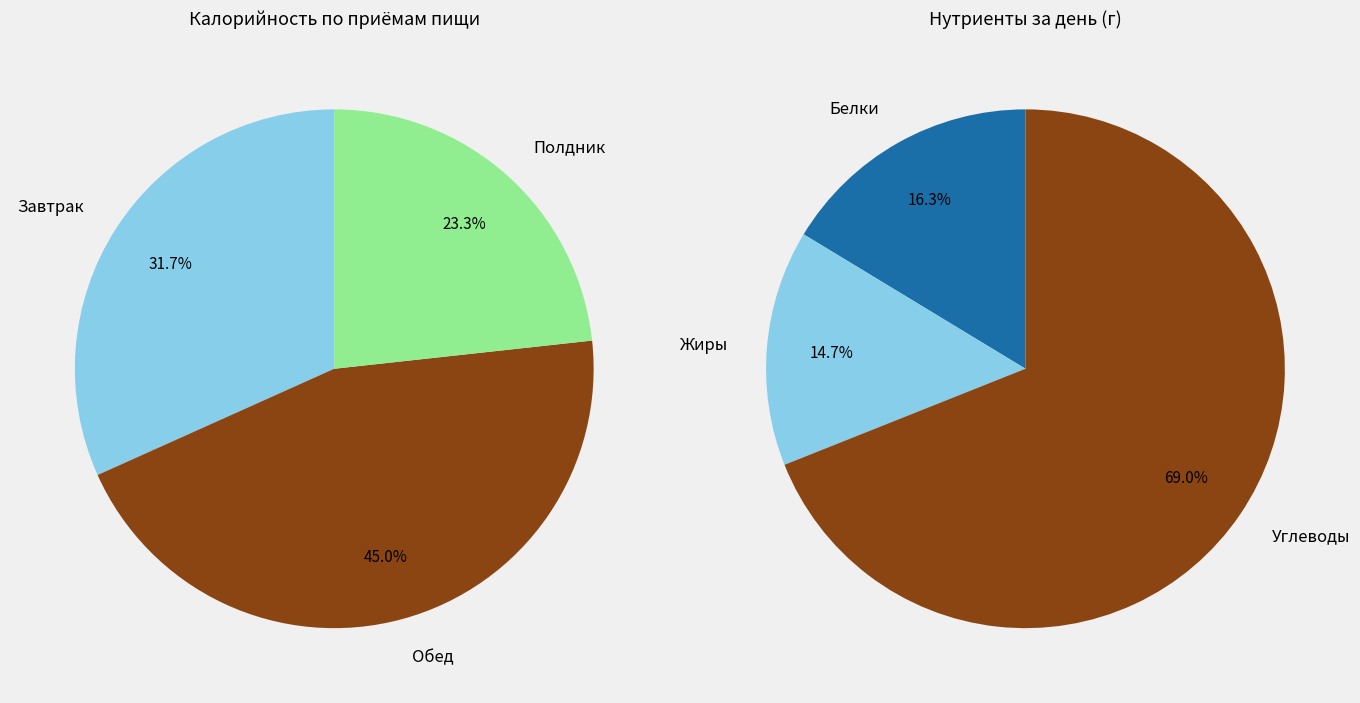

What percentage is NOT represented by Обед?

55.0%